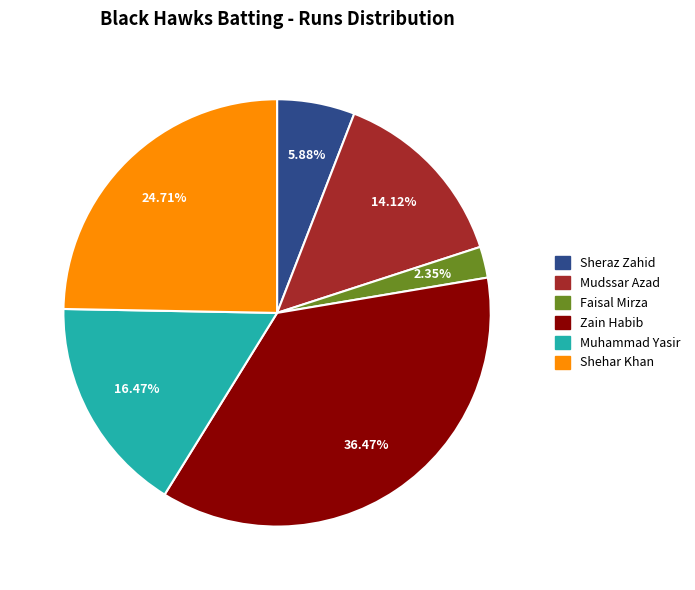

Is the sum of Zain Habib and Mudssar Azad greater than half?

Yes